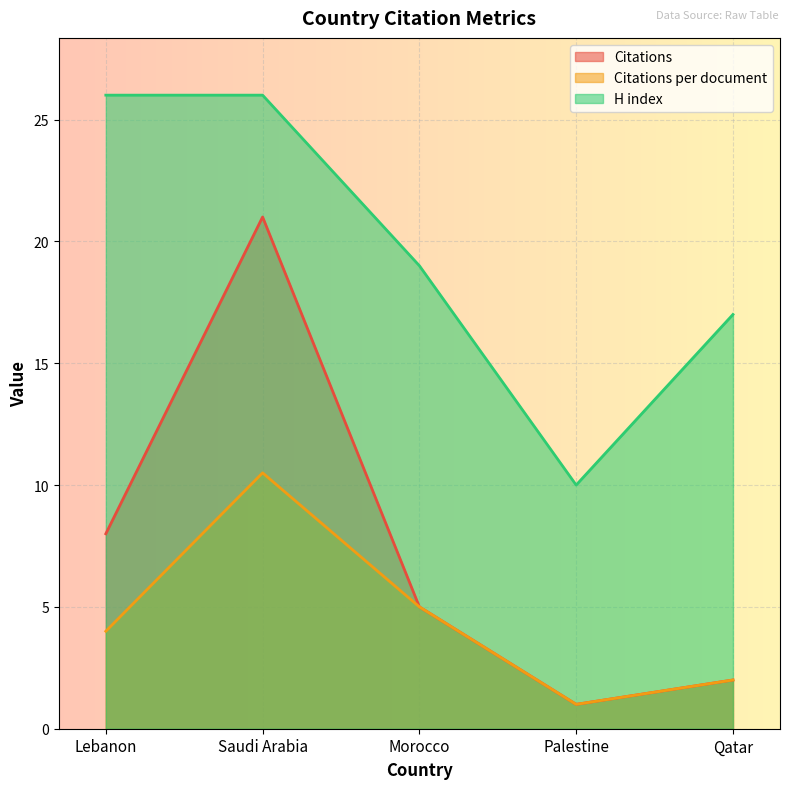

Which series has the largest range (max minus min)?

Citations